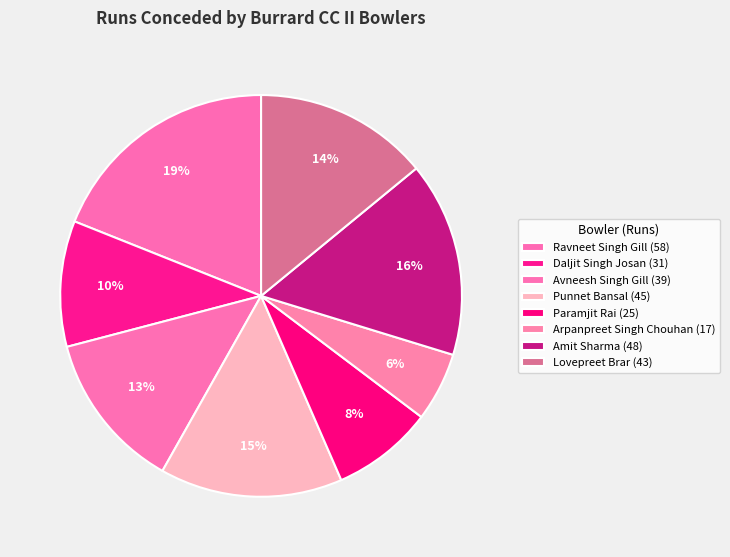

How many slices are in this pie chart?

8